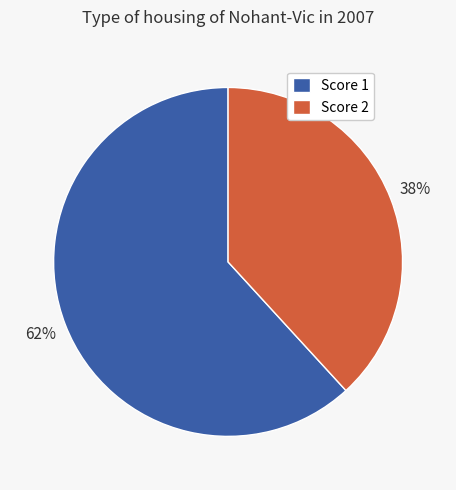

Between Score 2 and Score 1, which is larger?

Score 1